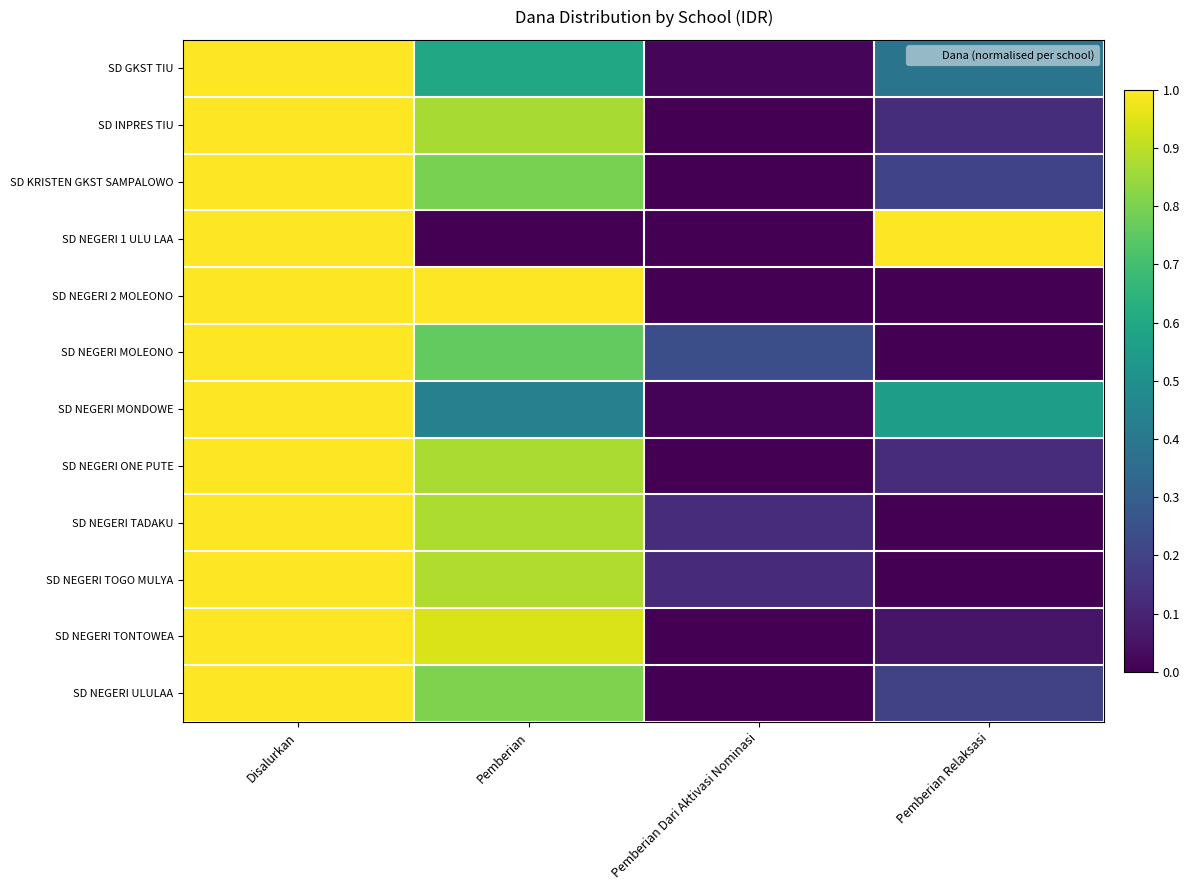

Reading right to left, what are all the values shown in this chart?

SD GKST TIU: Pemberian Relaksasi=0.4	Pemberian Dari Aktivasi Nominasi=0.0	Pemberian=0.6	Disalurkan=1.0
SD INPRES TIU: Pemberian Relaksasi=0.1	Pemberian Dari Aktivasi Nominasi=0.0	Pemberian=0.9	Disalurkan=1.0
SD KRISTEN GKST SAMPALOWO: Pemberian Relaksasi=0.2	Pemberian Dari Aktivasi Nominasi=0.0	Pemberian=0.8	Disalurkan=1.0
SD NEGERI 1 ULU LAA: Pemberian Relaksasi=1.0	Pemberian Dari Aktivasi Nominasi=0.0	Pemberian=0.0	Disalurkan=1.0
SD NEGERI 2 MOLEONO: Pemberian Relaksasi=0.0	Pemberian Dari Aktivasi Nominasi=0.0	Pemberian=1.0	Disalurkan=1.0
SD NEGERI MOLEONO: Pemberian Relaksasi=0.0	Pemberian Dari Aktivasi Nominasi=0.2	Pemberian=0.8	Disalurkan=1.0
SD NEGERI MONDOWE: Pemberian Relaksasi=0.6	Pemberian Dari Aktivasi Nominasi=0.0	Pemberian=0.4	Disalurkan=1.0
SD NEGERI ONE PUTE: Pemberian Relaksasi=0.1	Pemberian Dari Aktivasi Nominasi=0.0	Pemberian=0.9	Disalurkan=1.0
SD NEGERI TADAKU: Pemberian Relaksasi=0.0	Pemberian Dari Aktivasi Nominasi=0.1	Pemberian=0.9	Disalurkan=1.0
SD NEGERI TOGO MULYA: Pemberian Relaksasi=0.0	Pemberian Dari Aktivasi Nominasi=0.1	Pemberian=0.9	Disalurkan=1.0
SD NEGERI TONTOWEA: Pemberian Relaksasi=0.1	Pemberian Dari Aktivasi Nominasi=0.0	Pemberian=0.9	Disalurkan=1.0
SD NEGERI ULULAA: Pemberian Relaksasi=0.2	Pemberian Dari Aktivasi Nominasi=0.0	Pemberian=0.8	Disalurkan=1.0